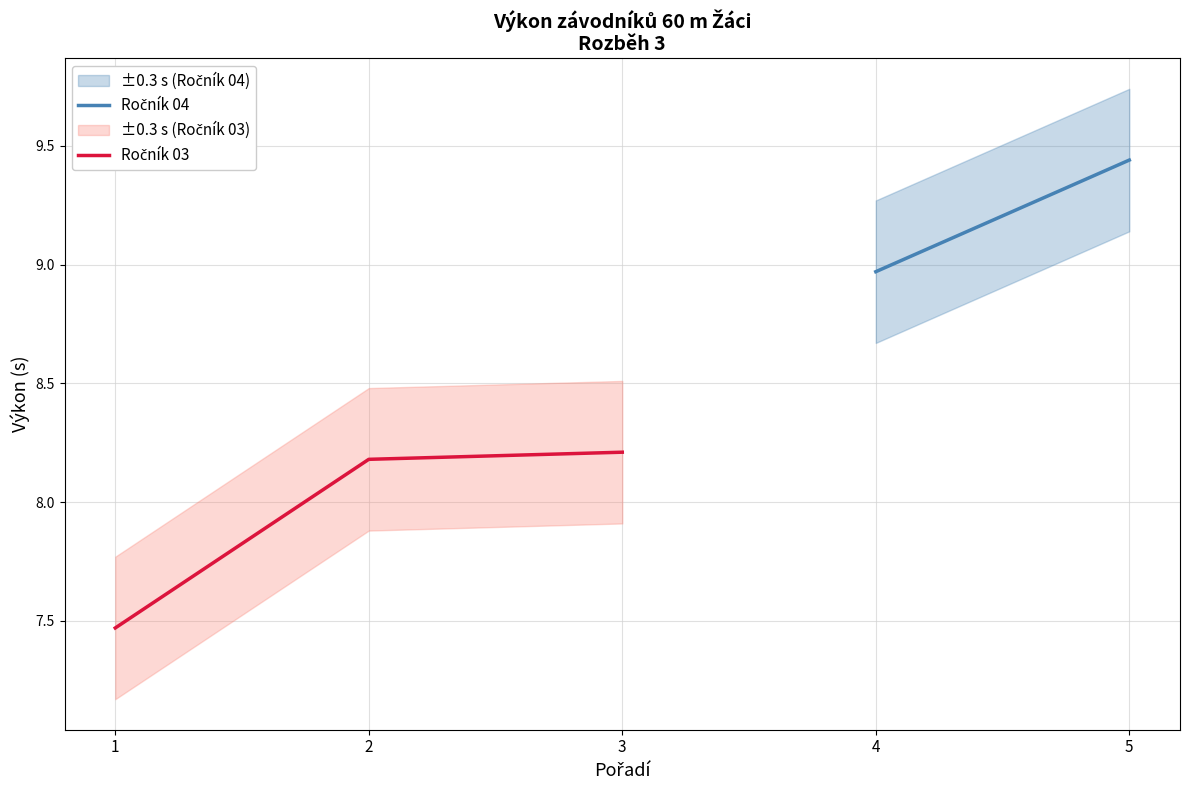

The chart shows a value of 12.9 at 1. True or false?

False